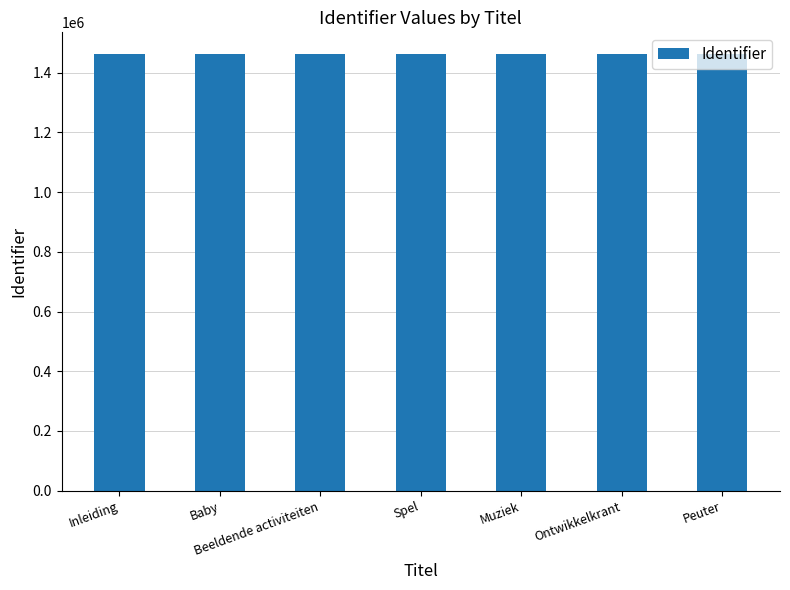

Does the chart contain stacked bars?

No